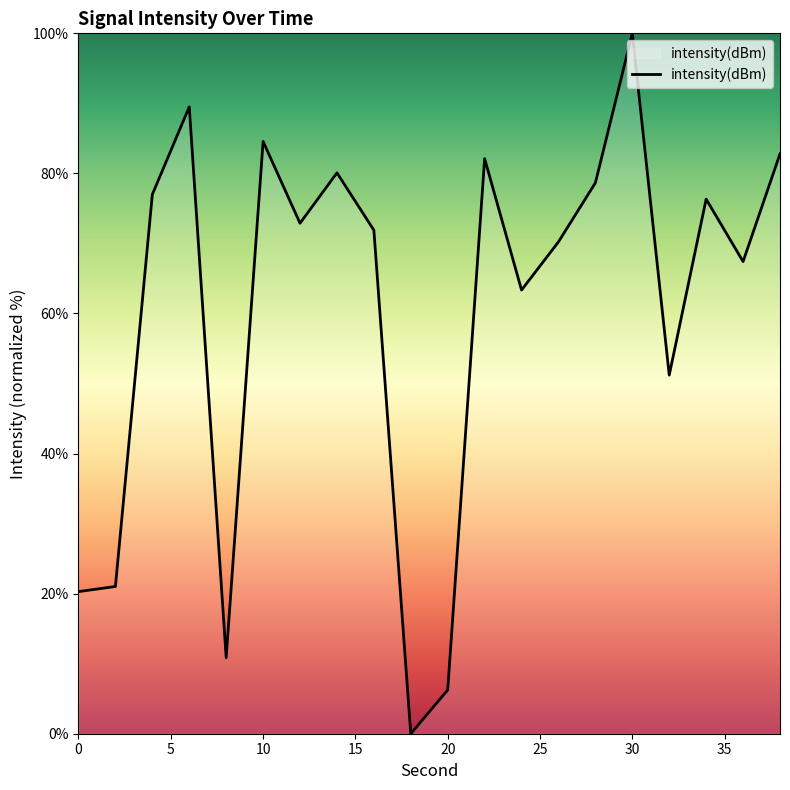

Reading right to left, transcribe all the data shown in this chart.

82.8	67.4	76.3	51.2	100.0	78.7	70.2	63.3	82.1	6.2	0.0	71.9	80.1	72.9	84.6	10.9	89.5	77.0	21.0	20.3